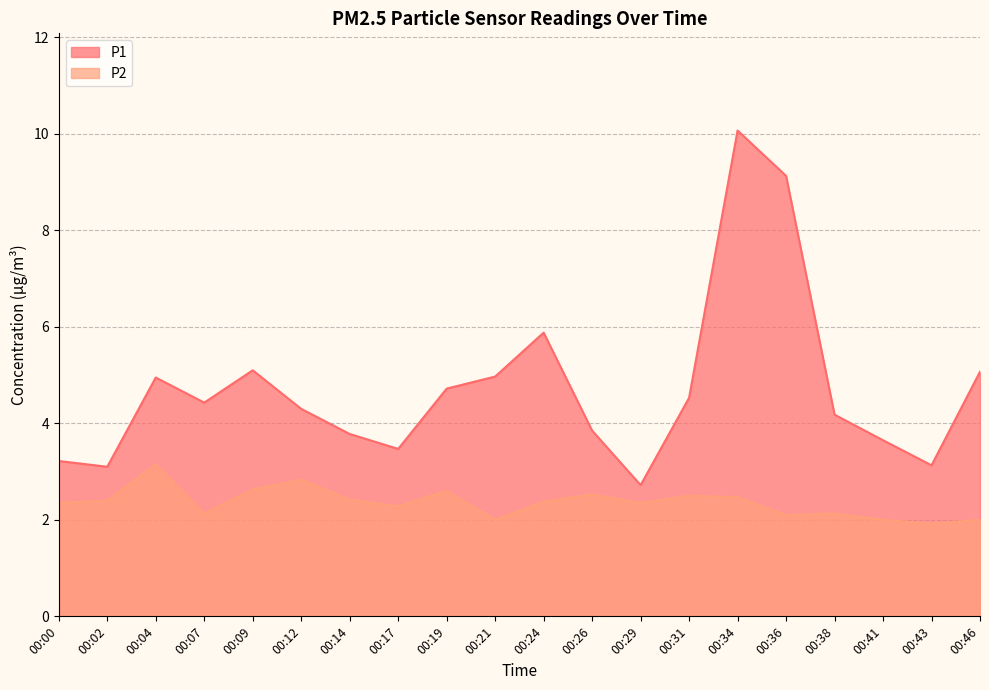

What is the sum of all P2 values?

47.2